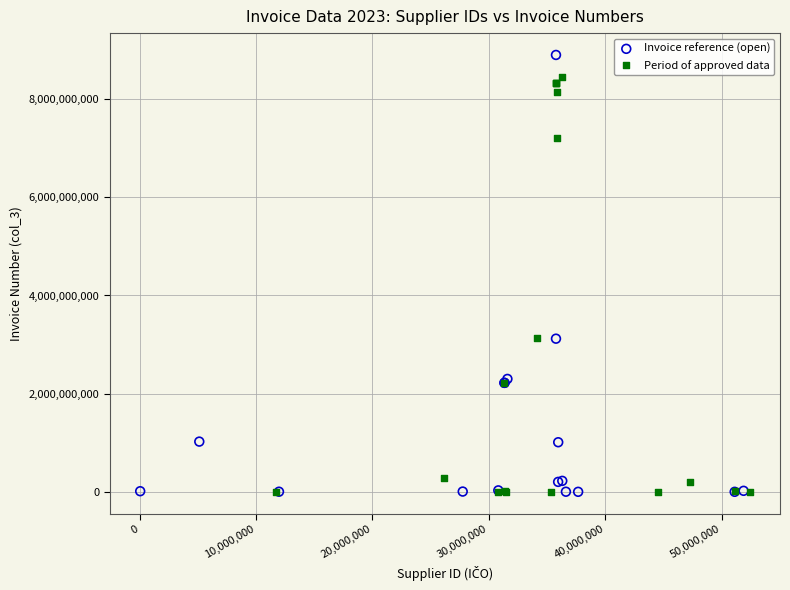

Which series reaches the maximum Y coordinate?

Invoice reference (open)